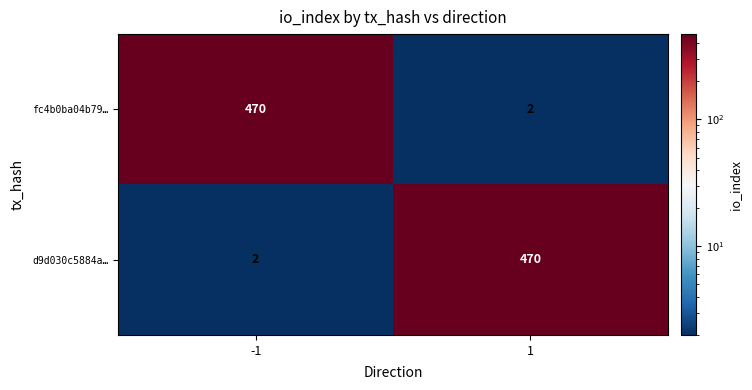

What is the maximum value shown in the chart?

470